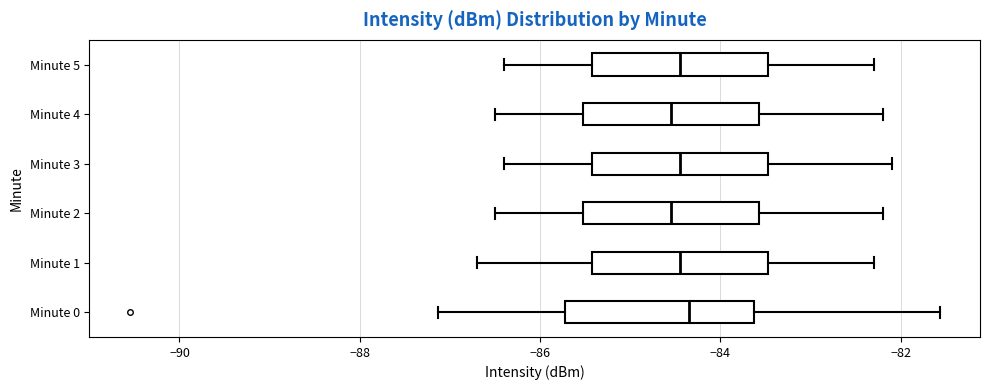

Reading bottom to top, read every box against the x-axis: the position of its median line, the range the box covers, and the ends of its whiskers. The values are not printed on the chart, so give them approximately, as read against the axis.

Minute 0: median -84.4, box -85.8 to -83.6, whiskers -87.2 to -81.6
Minute 1: median -84.4, box -85.4 to -83.4, whiskers -86.6 to -82.2
Minute 2: median -84.6, box -85.6 to -83.6, whiskers -86.4 to -82.2
Minute 3: median -84.4, box -85.4 to -83.4, whiskers -86.4 to -82.0
Minute 4: median -84.6, box -85.6 to -83.6, whiskers -86.4 to -82.2
Minute 5: median -84.4, box -85.4 to -83.4, whiskers -86.4 to -82.2